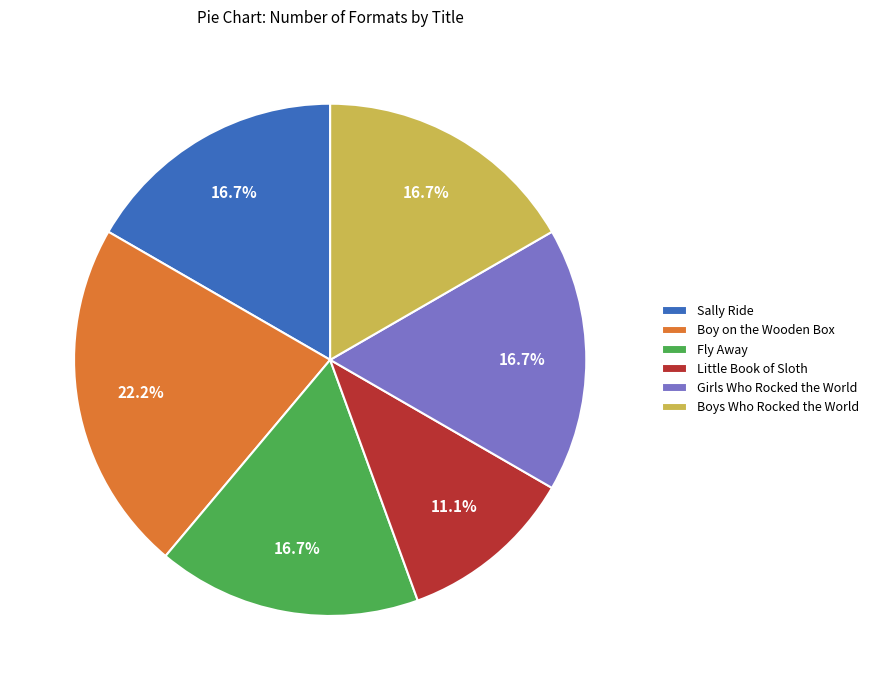

Which category has the biggest portion of the pie?

Boy on the Wooden Box